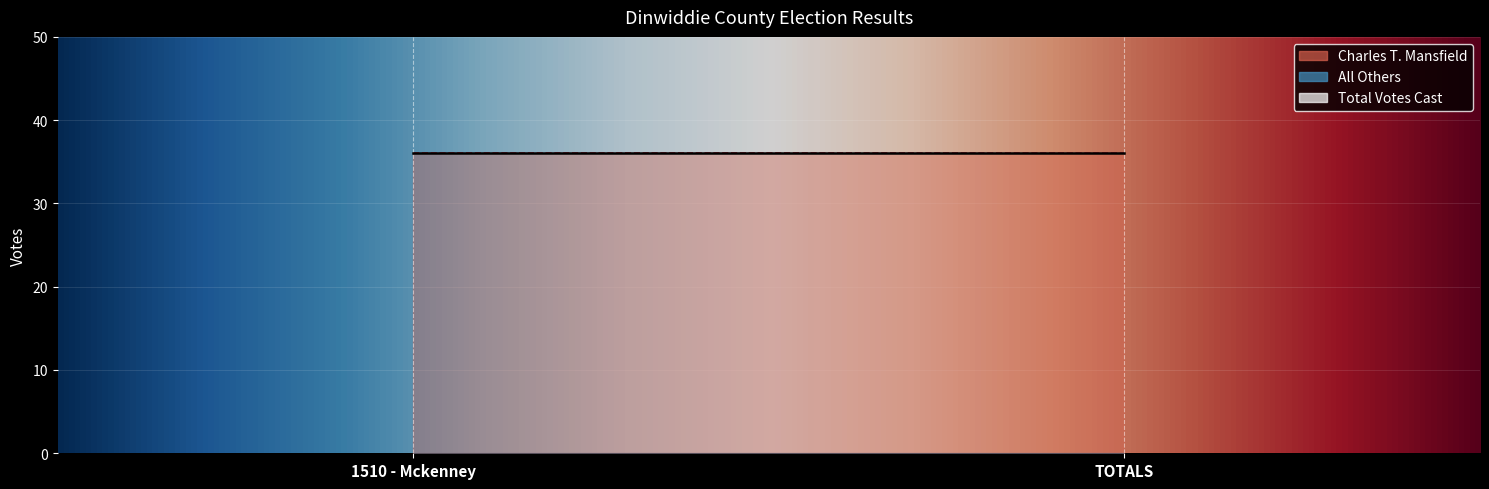

Count the number of categories in the chart.

2